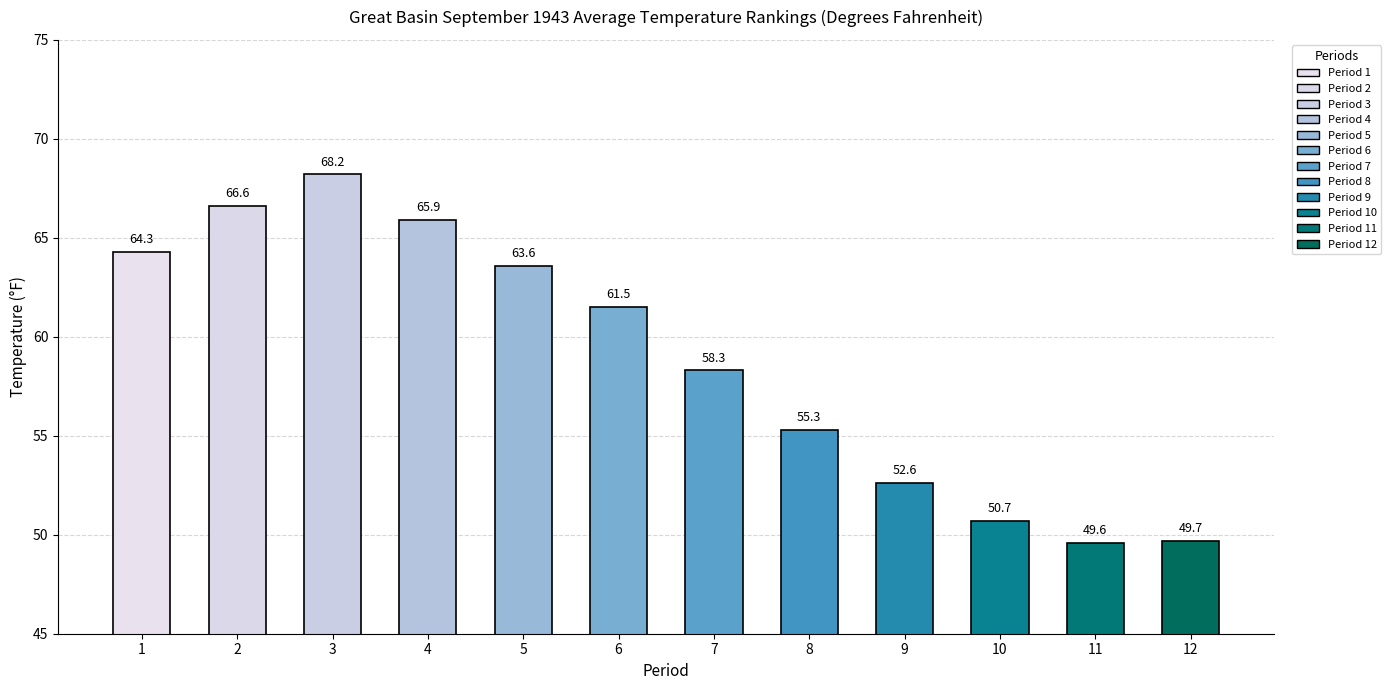

List the labels in order of value, smallest first.

11, 12, 10, 9, 8, 7, 6, 5, 1, 4, 2, 3